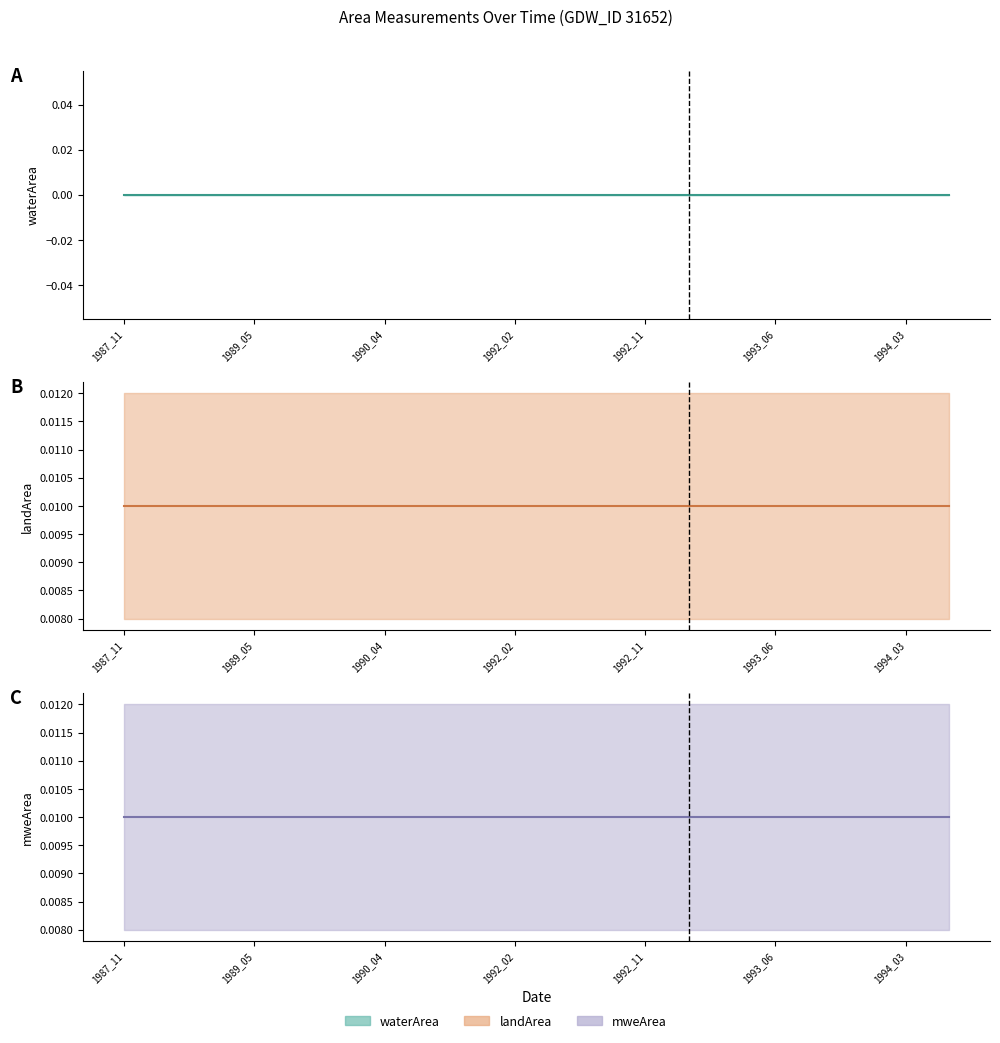

How many lines are shown in the chart?

3